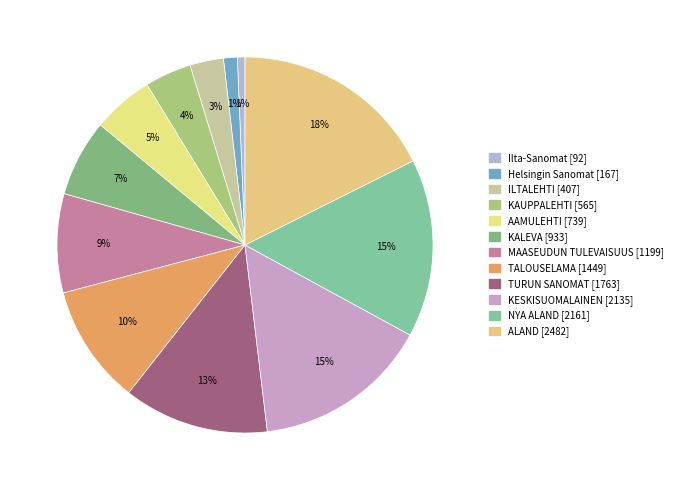

To the nearest percent, what is the difference between the KESKISUOMALAINEN and MAASEUDUN TULEVAISUUS slice percentages?

7%